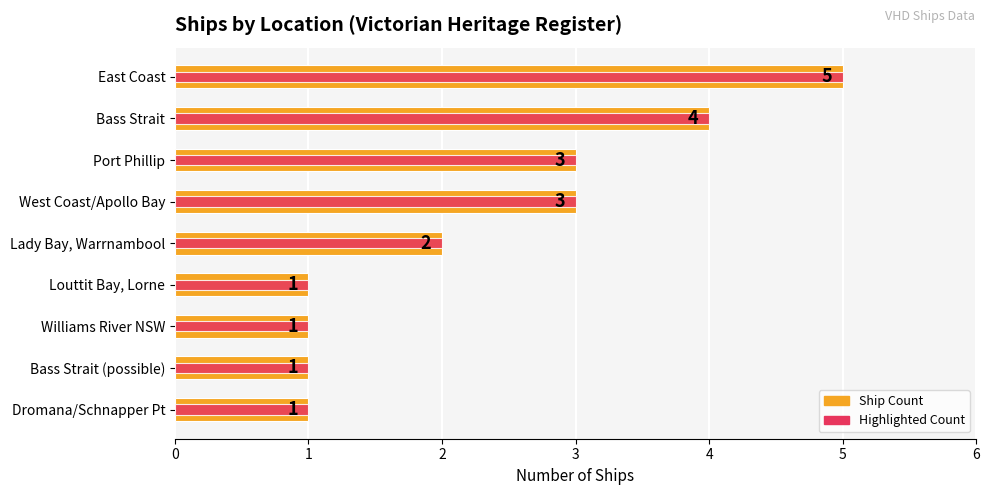

What is the value of the Ship Count bar at the 5th from the left?

2